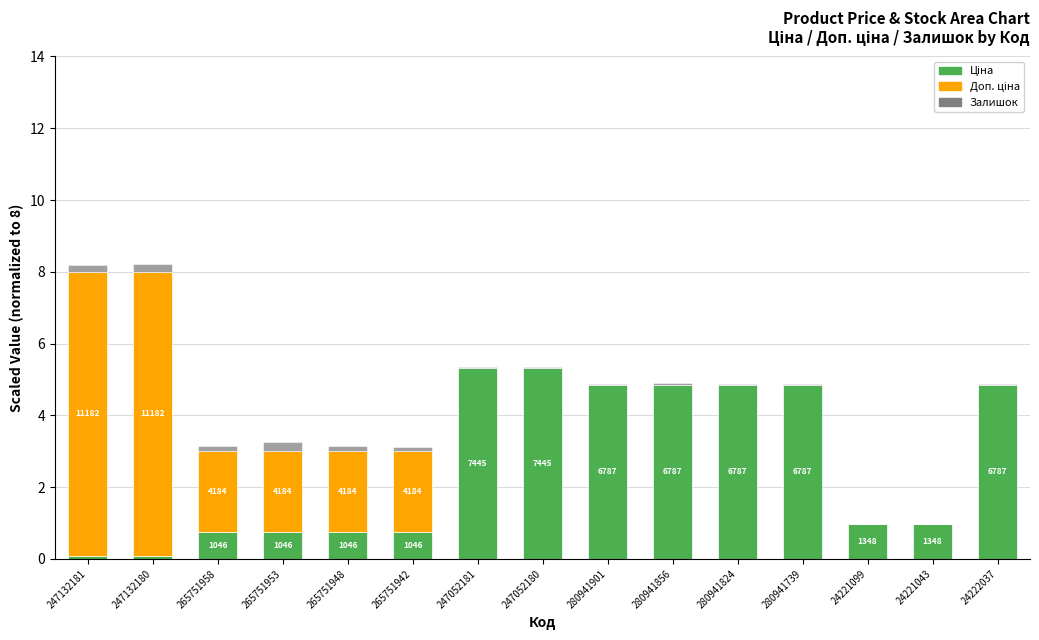

Is it true that Залишок equals 0.1 at 265751942?

False